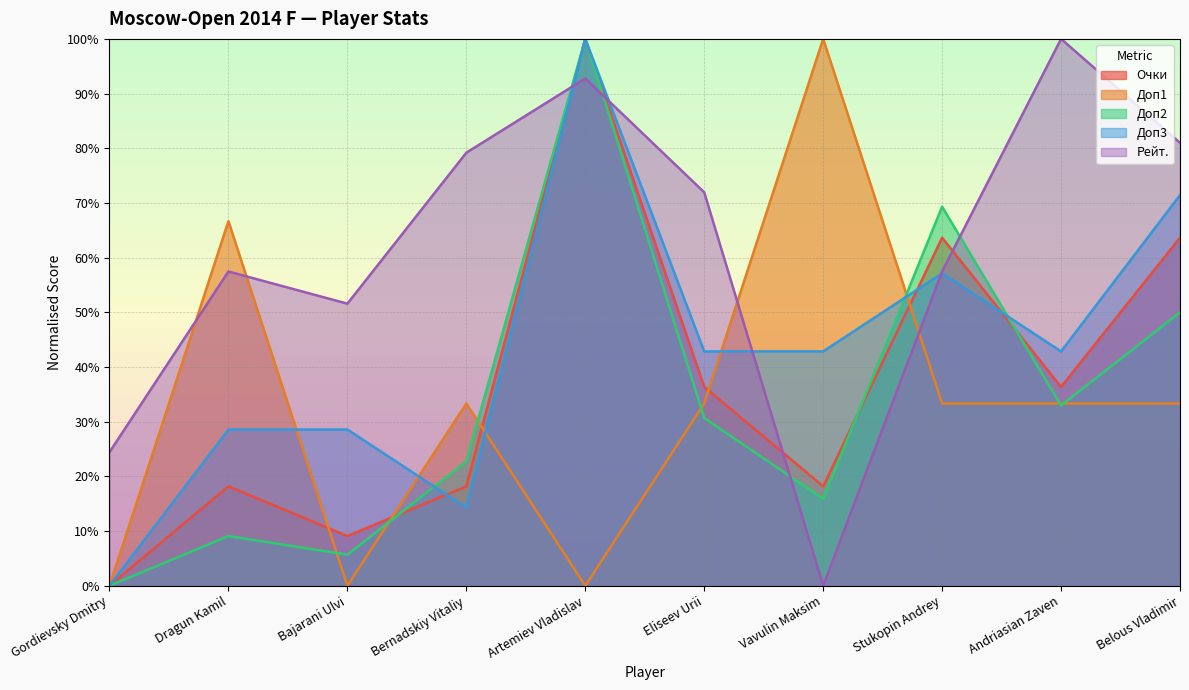

How many data points in Доп3 are above 0?

9